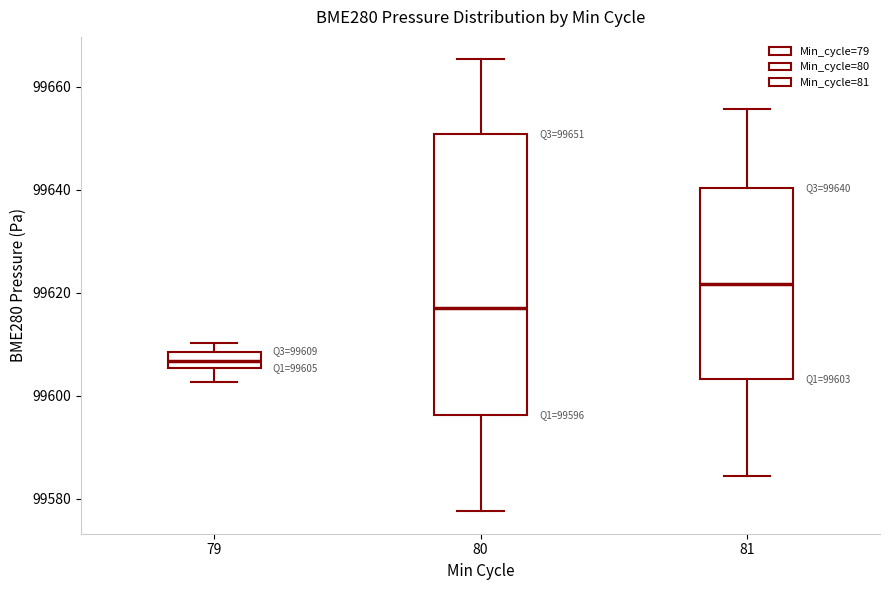

Which box is the tallest, from its lower edge to its upper edge?

80